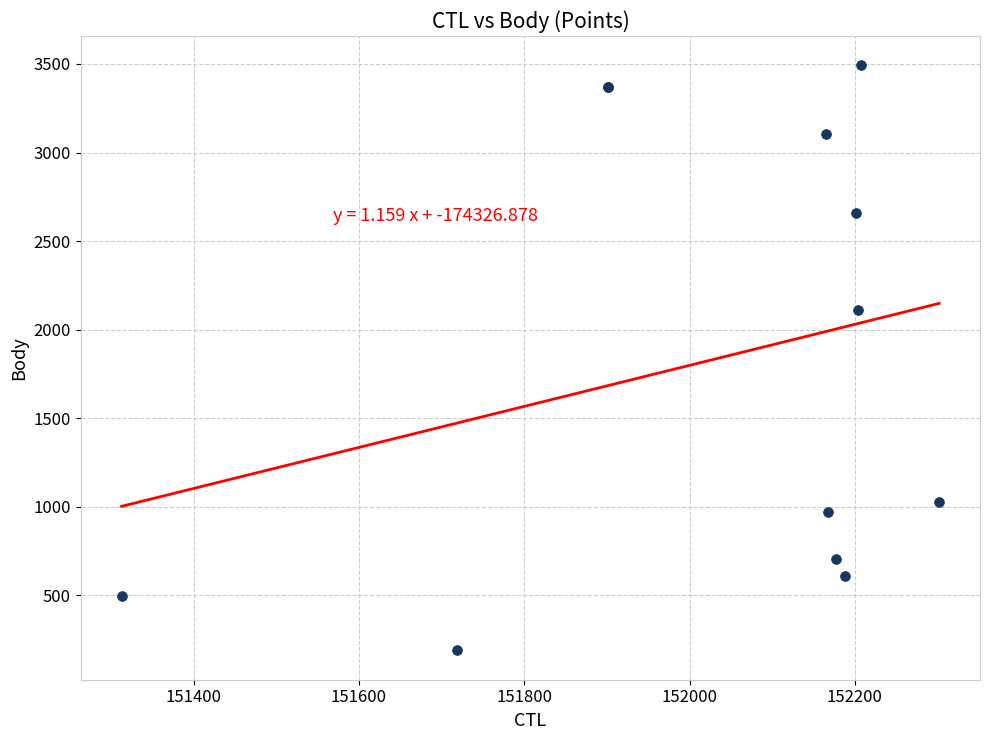

What Y value in the scatter plot is closest to 1840?

2109